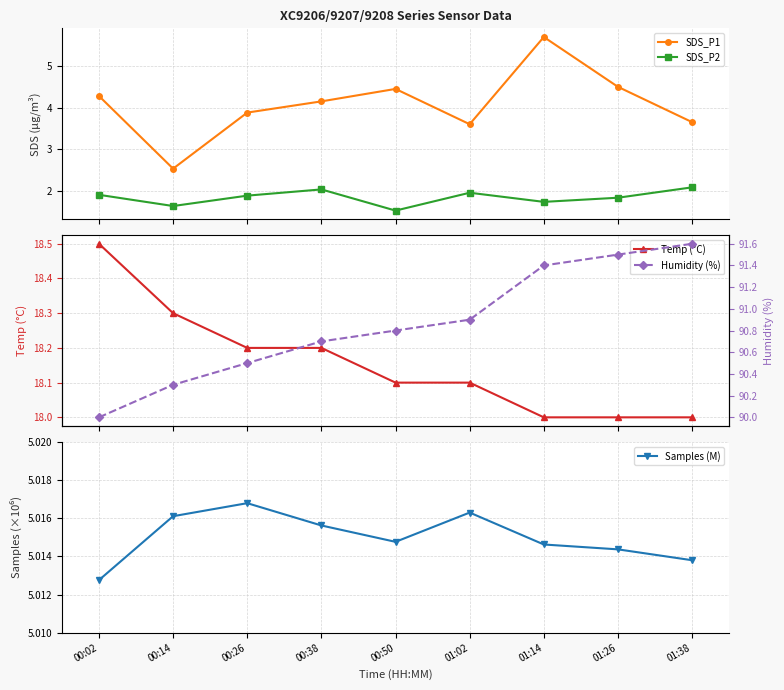

Reading left to right, extract all data points from this chart.

SDS_P1: 4.3	2.5	3.9	4.2	4.5	3.6	5.7	4.5	3.6
SDS_P2: 1.9	1.6	1.9	2.0	1.5	1.9	1.7	1.8	2.1
Temp (°C): 18.5	18.3	18.2	18.2	18.1	18.1	18.0	18.0	18.0
Samples (M): 5.0	5.0	5.0	5.0	5.0	5.0	5.0	5.0	5.0
Humidity (%): 90.0	90.3	90.5	90.7	90.8	90.9	91.4	91.5	91.6